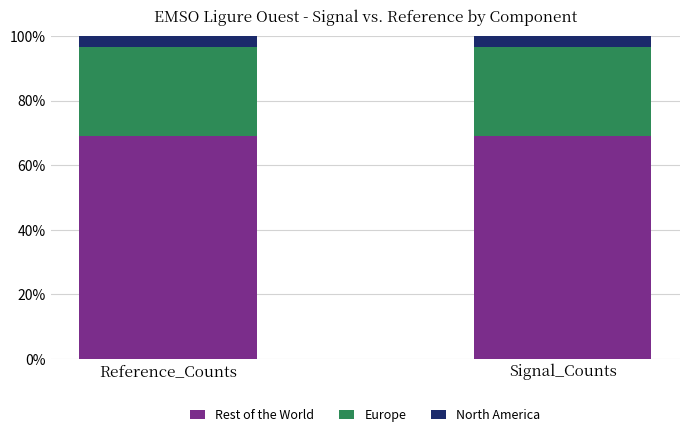

Is it true that Rest of the World equals 42.6 at Reference_Counts?

False